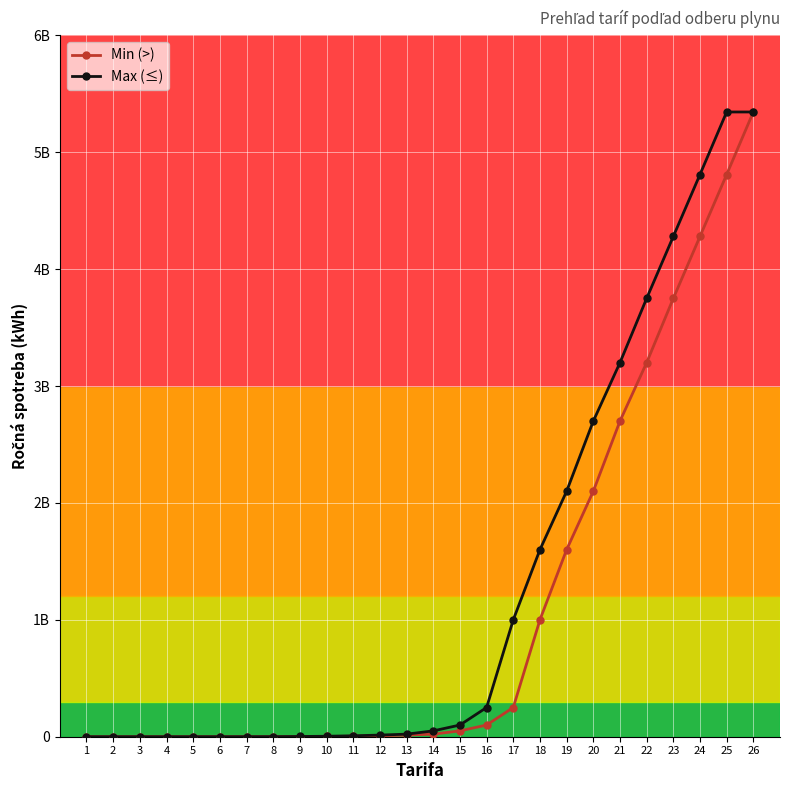

Reading left to right, what are all the values shown in this chart?

Min (>): 0	2138	18173	42760	69485	85000	100000	300000	641400	2000000	4000000	8000000	14000000	22000000	50000000	100000000	250000000	1000000000	1600000000	2100000000	2700000000	3200000000	3750000000	4280000000	4810000000	5345000000
Max (≤): 2138	18173	42760	69485	85000	100000	300000	641400	2000000	4000000	8000000	14000000	22000000	50000000	100000000	250000000	1000000000	1600000000	2100000000	2700000000	3200000000	3750000000	4280000000	4810000000	5345000000	5345000000